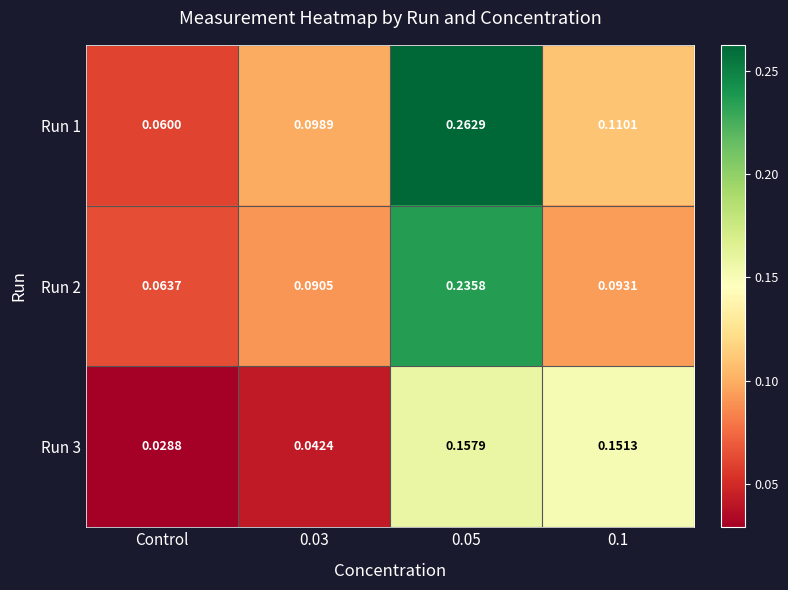

Count the number of categories in the chart.

4